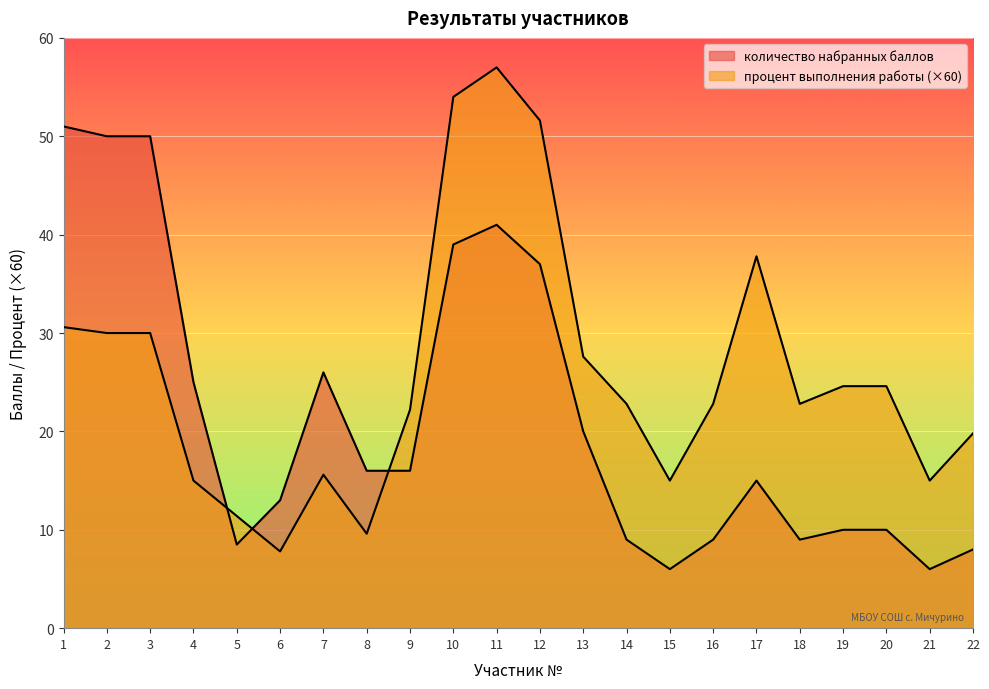

How many interior local peaks does the процент выполнения работы series have?

3